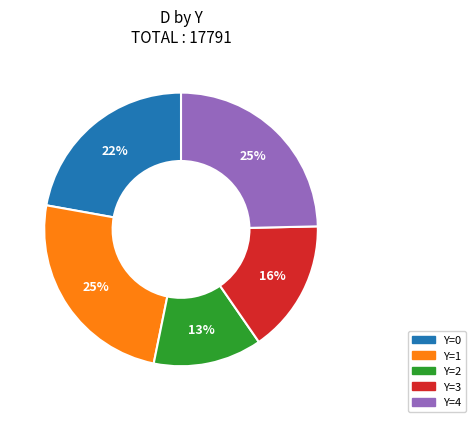

Combined, do Y=0 and Y=3 account for over 50%?

No